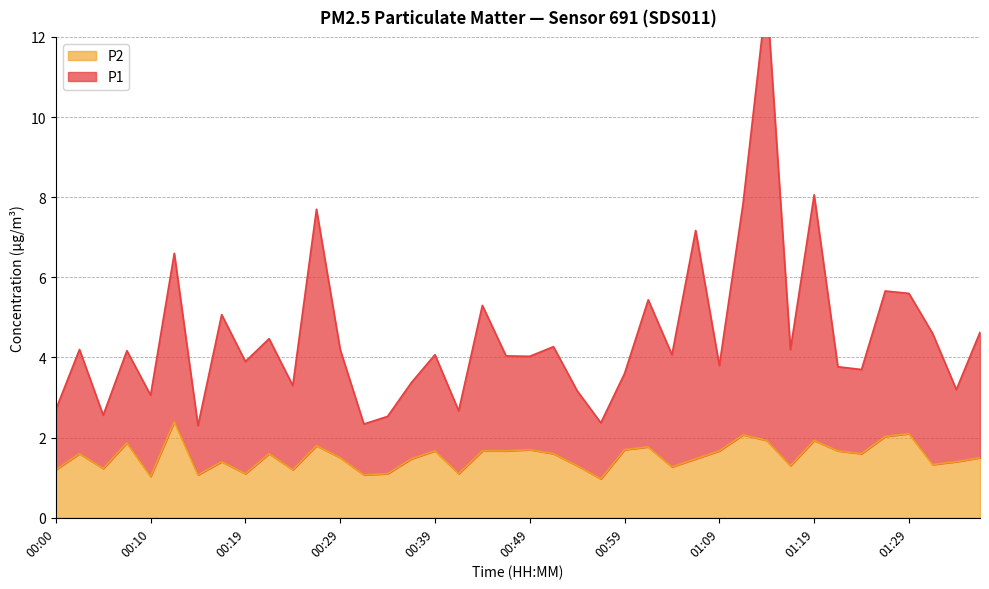

How many data points in P1 are above 4?

23